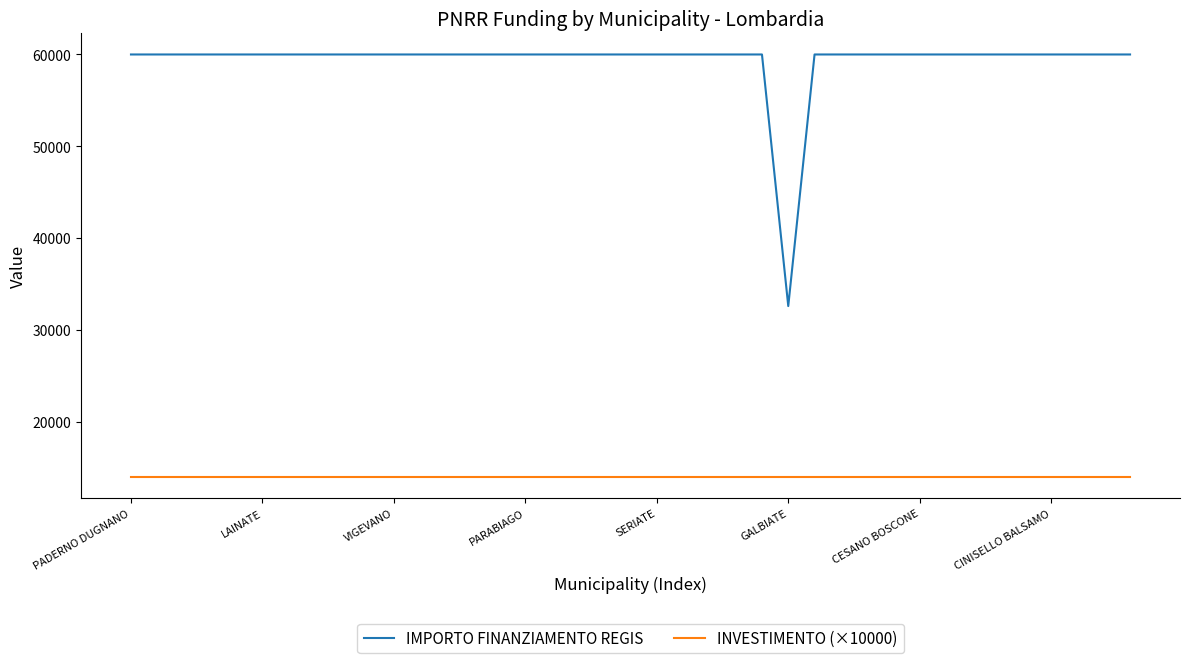

At how many categories does at least one series exceed 52374?

38